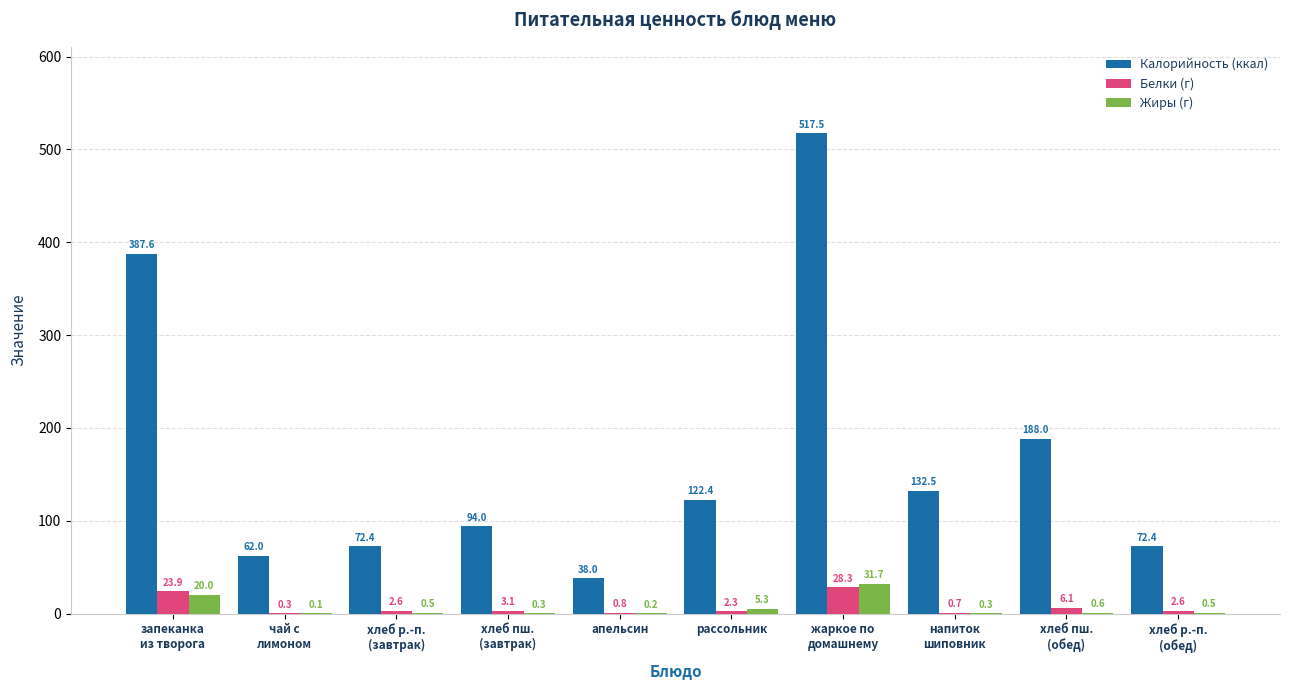

Is the value of Жиры (г) at апельсин greater than the value of Калорийность (ккал) at хлеб пш.
(обед)?

No